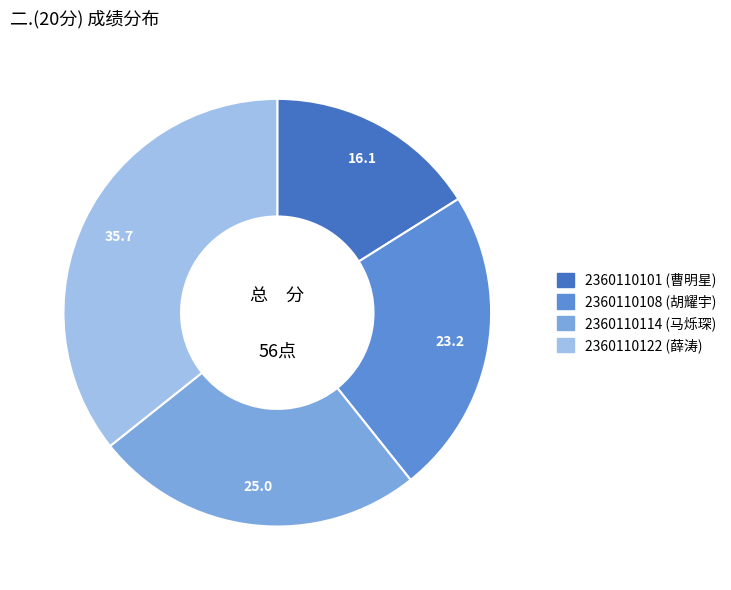

What is the largest slice in the pie chart?

2360110122